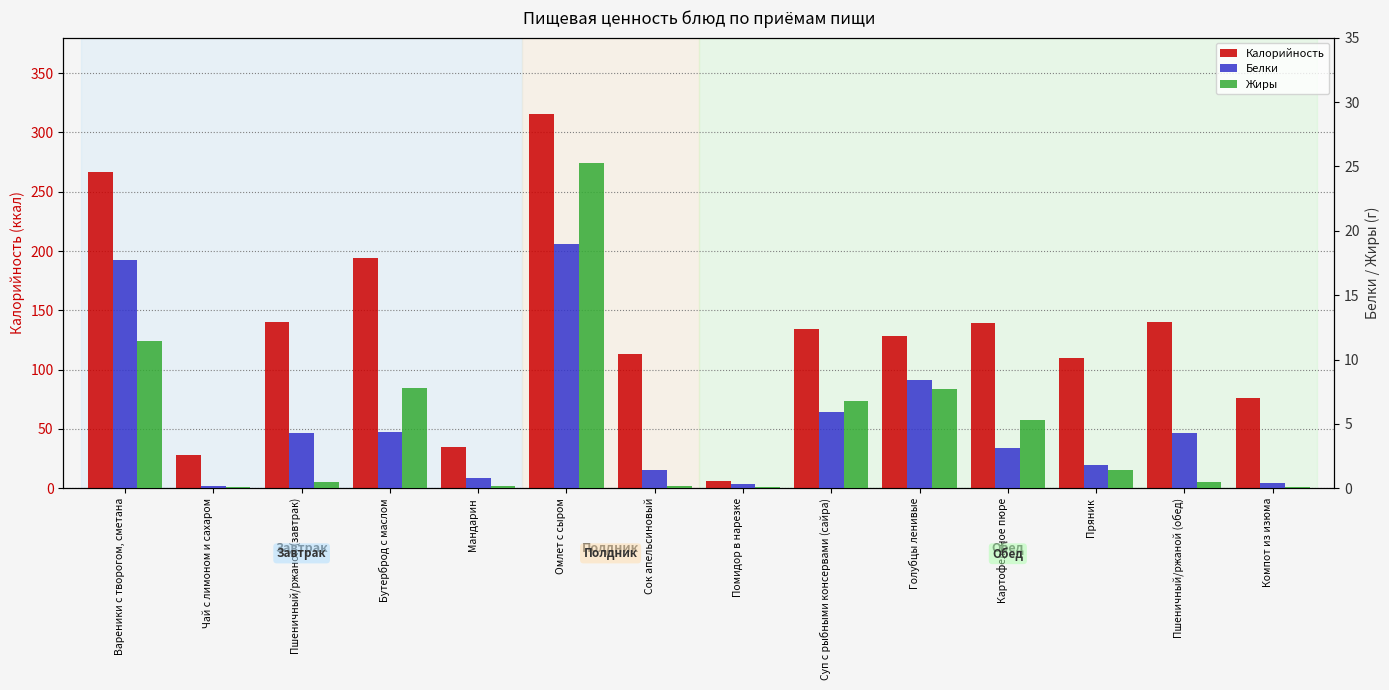

Which series has the largest total across all categories?

Калорийность